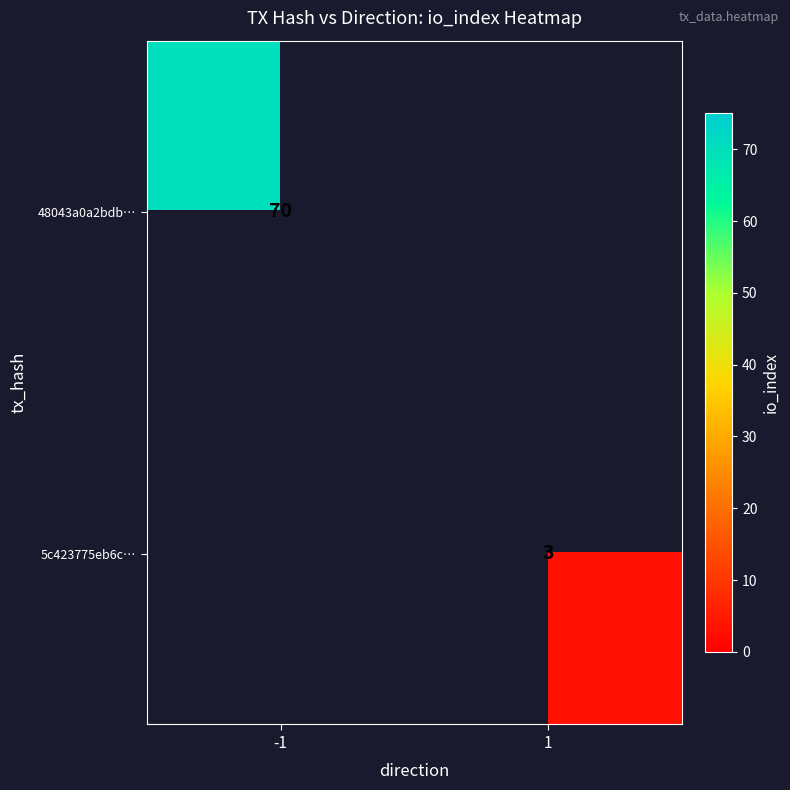

Is the value of 5c423775eb6c… at 1 greater than the value of 48043a0a2bdb… at -1?

No